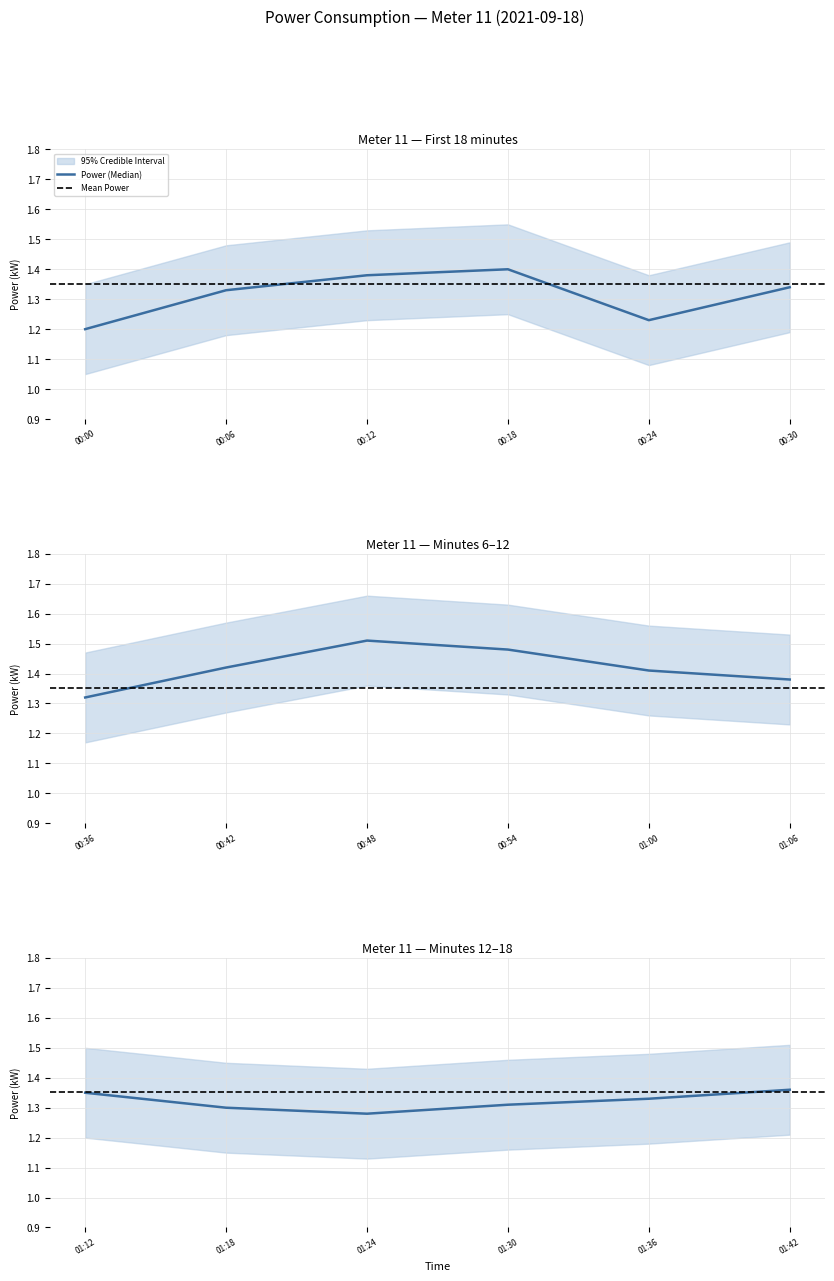

Reading right to left, extract all data points from this chart.

power: 01:42=1.4	01:36=1.3	01:30=1.3	01:24=1.3	01:18=1.3	01:12=1.4	01:06=1.4	01:00=1.4	00:54=1.5	00:48=1.5	00:42=1.4	00:36=1.3	00:30=1.3	00:24=1.2	00:18=1.4	00:12=1.4	00:06=1.3	00:00=1.2
power_upper: 01:42=1.5	01:36=1.5	01:30=1.5	01:24=1.4	01:18=1.4	01:12=1.5	01:06=1.5	01:00=1.6	00:54=1.6	00:48=1.7	00:42=1.6	00:36=1.5	00:30=1.5	00:24=1.4	00:18=1.6	00:12=1.5	00:06=1.5	00:00=1.4
power_lower: 01:42=1.2	01:36=1.2	01:30=1.2	01:24=1.1	01:18=1.1	01:12=1.2	01:06=1.2	01:00=1.3	00:54=1.3	00:48=1.4	00:42=1.3	00:36=1.2	00:30=1.2	00:24=1.1	00:18=1.2	00:12=1.2	00:06=1.2	00:00=1.1